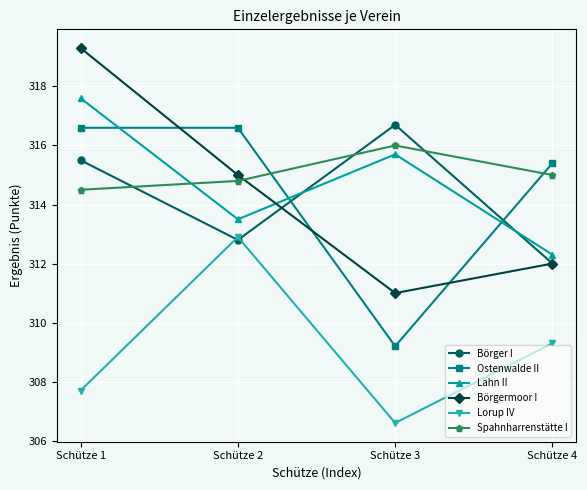

In Börger I, how many points are lower than both neighbors (excluding endpoints)?

1